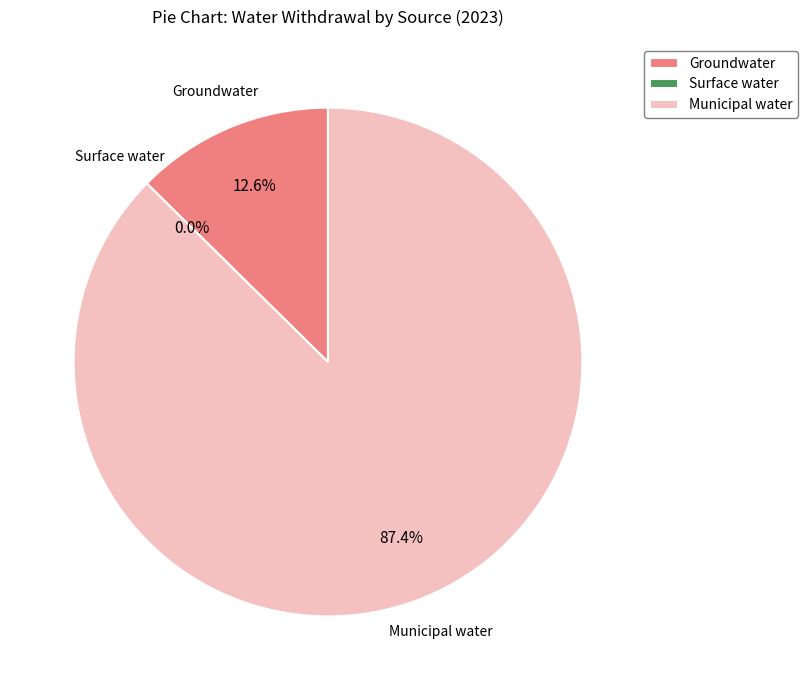

Count the number of slices in the pie.

3